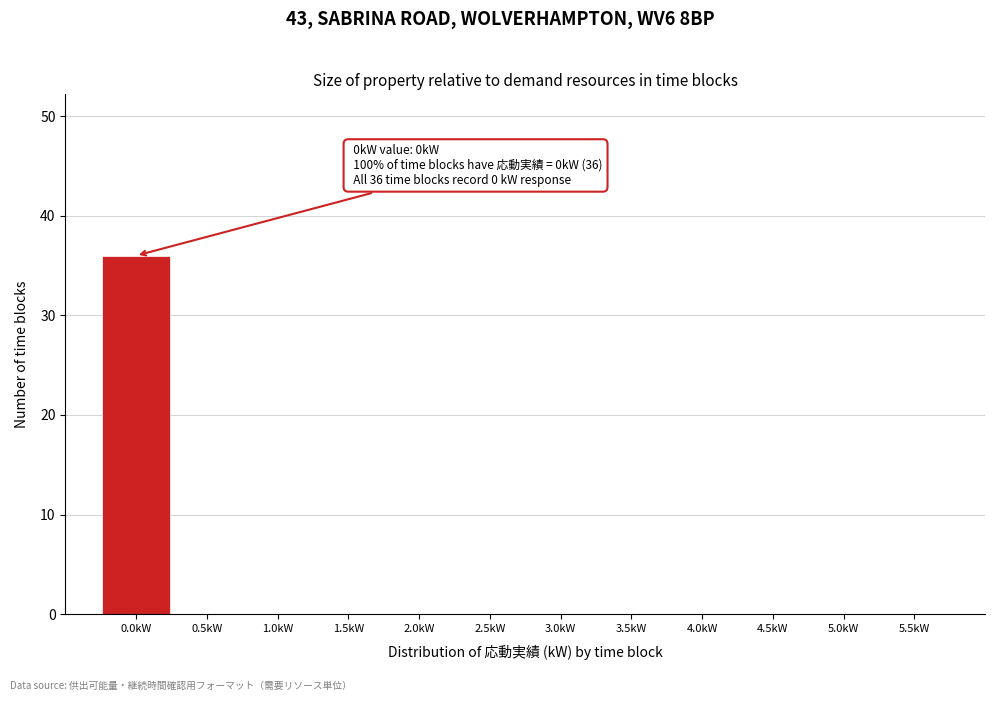

Which range on the x-axis has the tallest bar?

-0.25 to 0.25